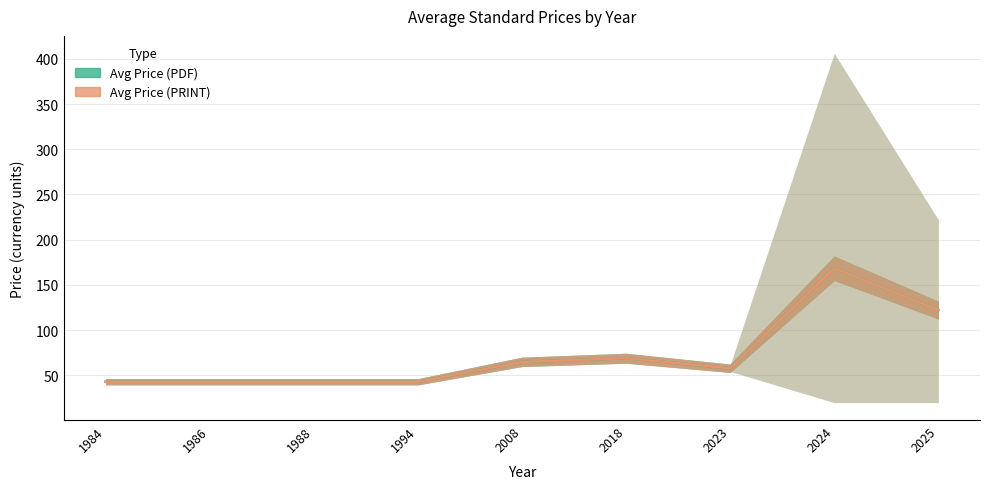

How many lines are shown in the chart?

2